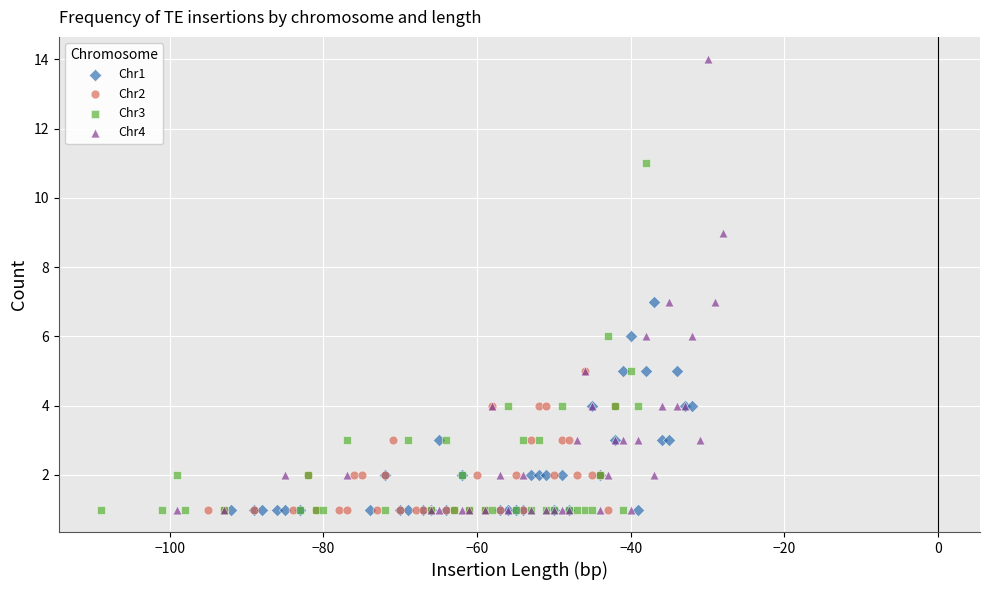

Which series reaches the maximum Y coordinate?

Chr4